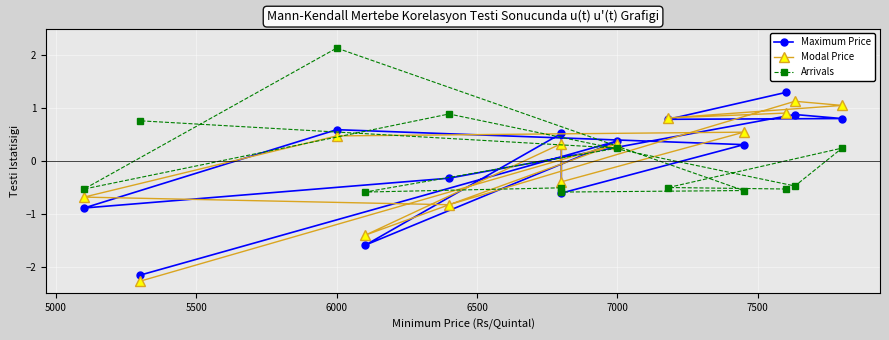

What is the approximate value of Arrivals at 7000?

0.2